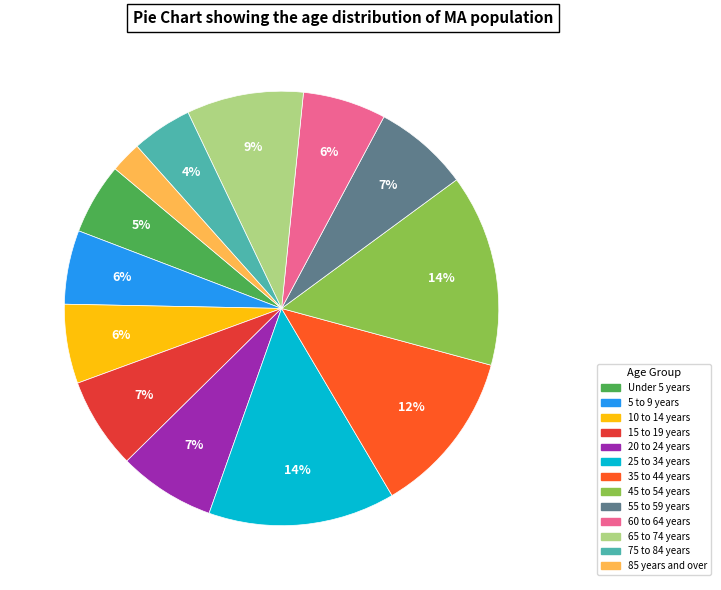

Is it true that 25 to 34 years is 1% of the pie?

False